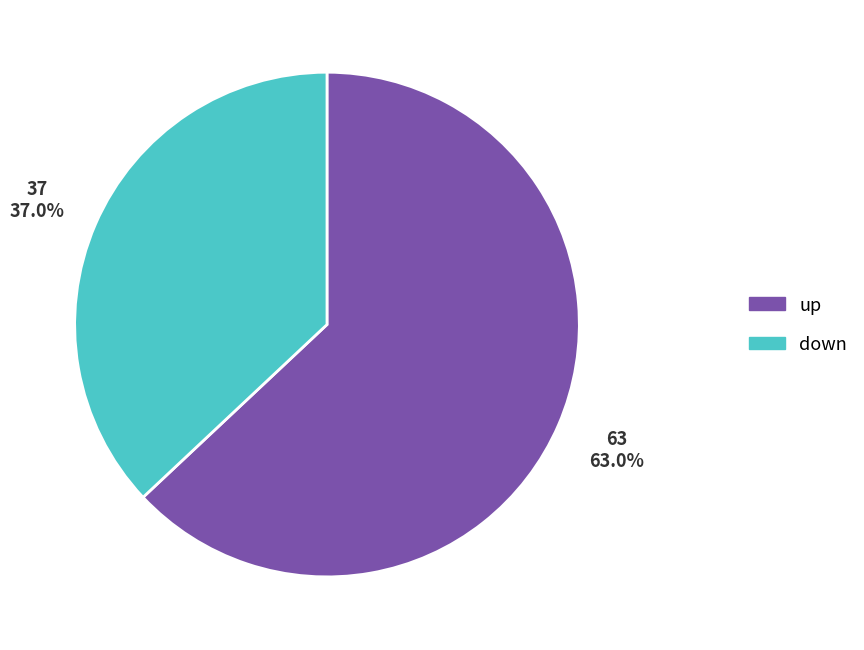

Rank the categories by value from lowest to highest.

down, up